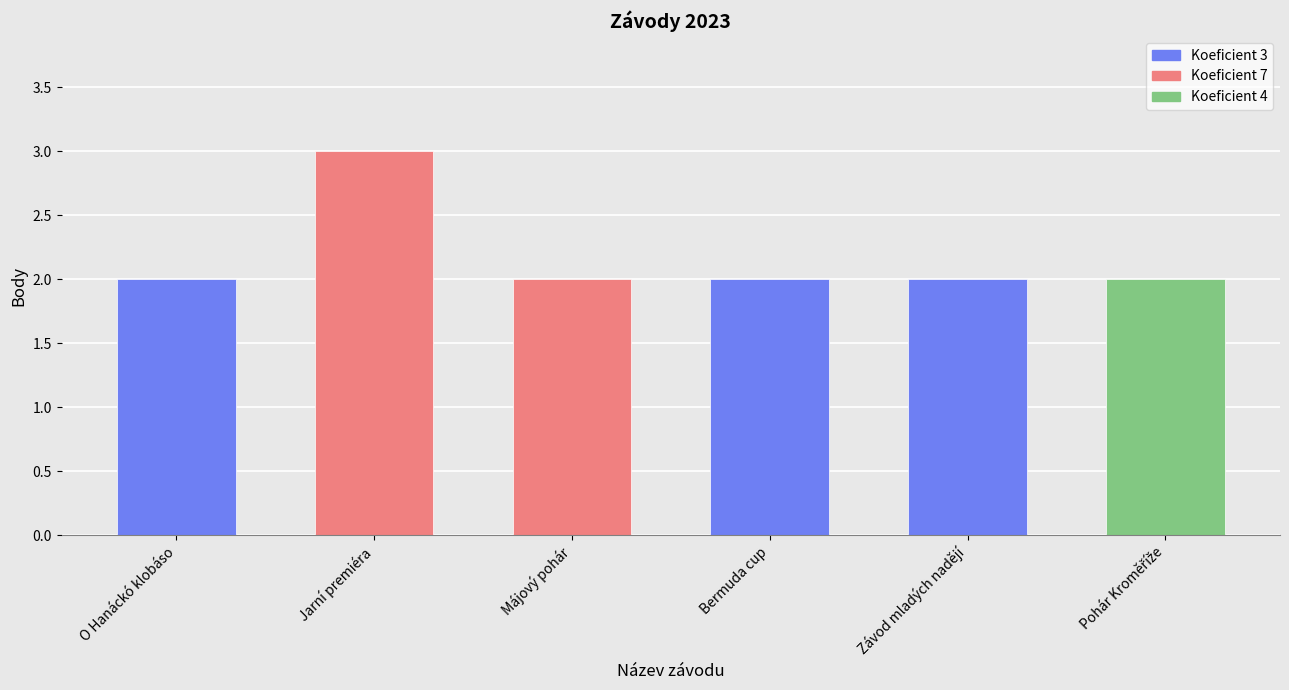

Reading right to left, what are all the values shown in this chart?

2	2	2	2	3	2